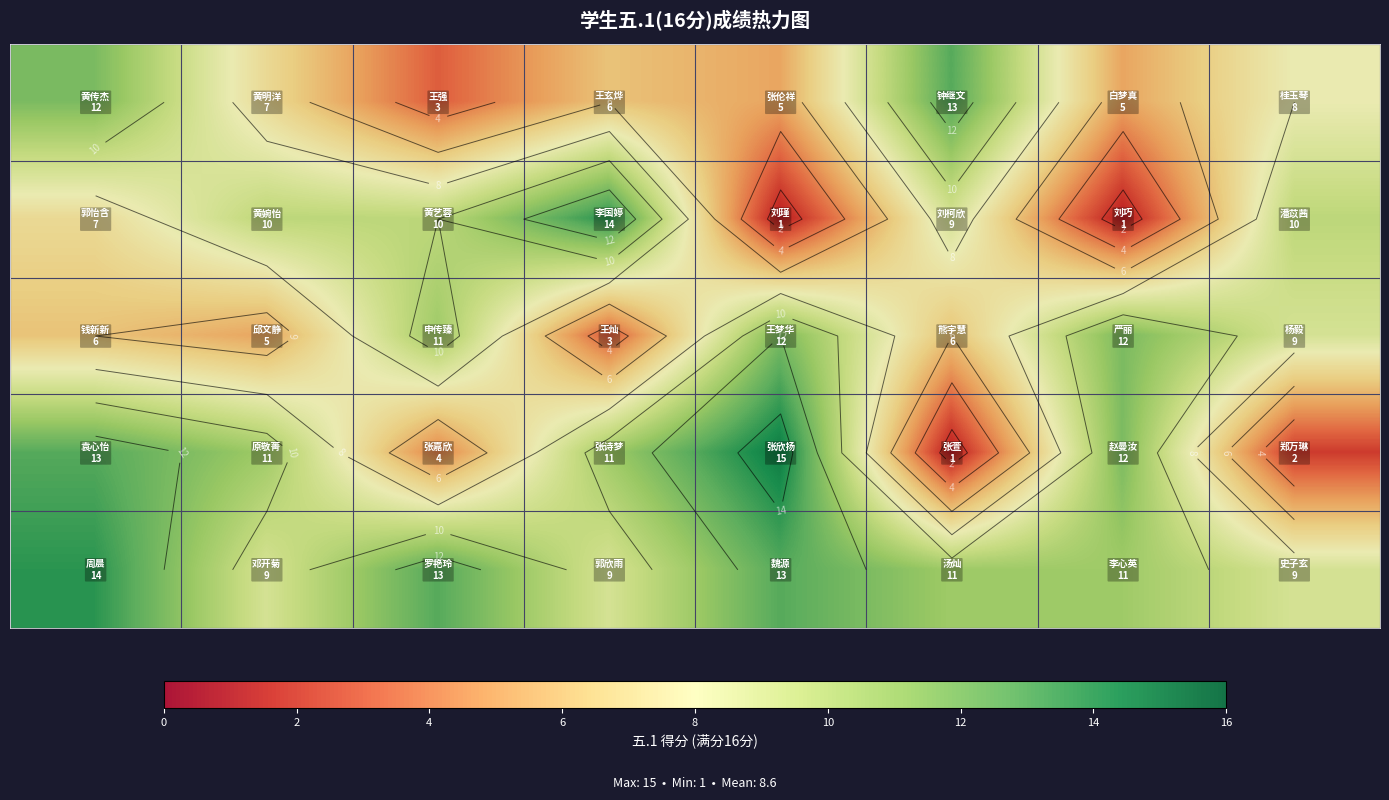

What is the maximum value shown in the chart?

15